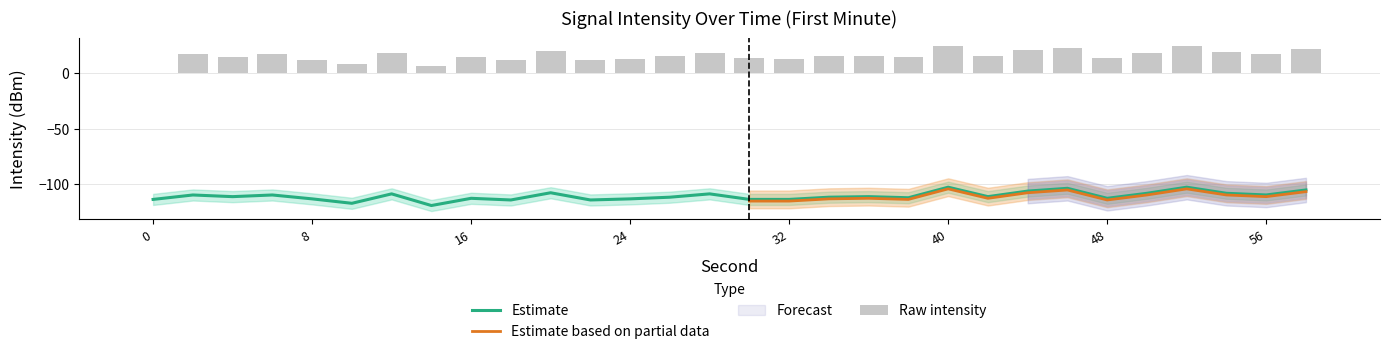

True or false: intensity_raw has a value of 12.1 at 22.

True